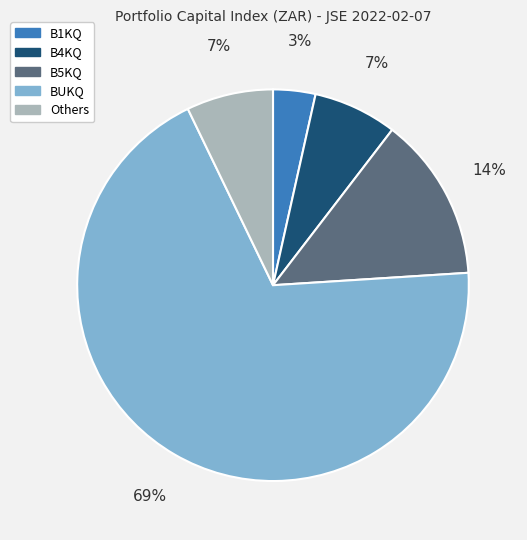

Is there any slice that represents more than half of the pie?

Yes